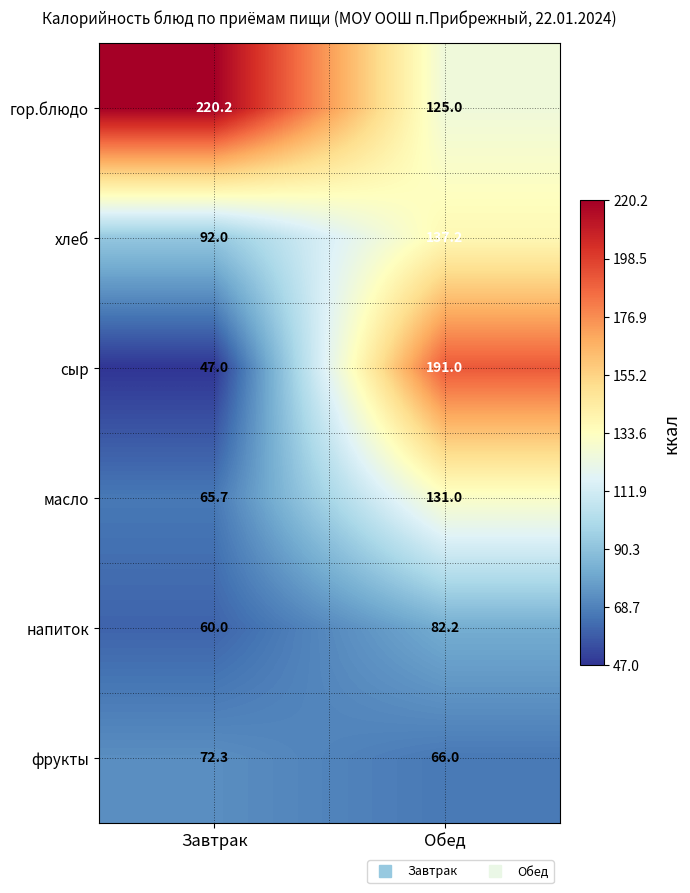

What is the difference between the highest and lowest values at Завтрак?

173.2